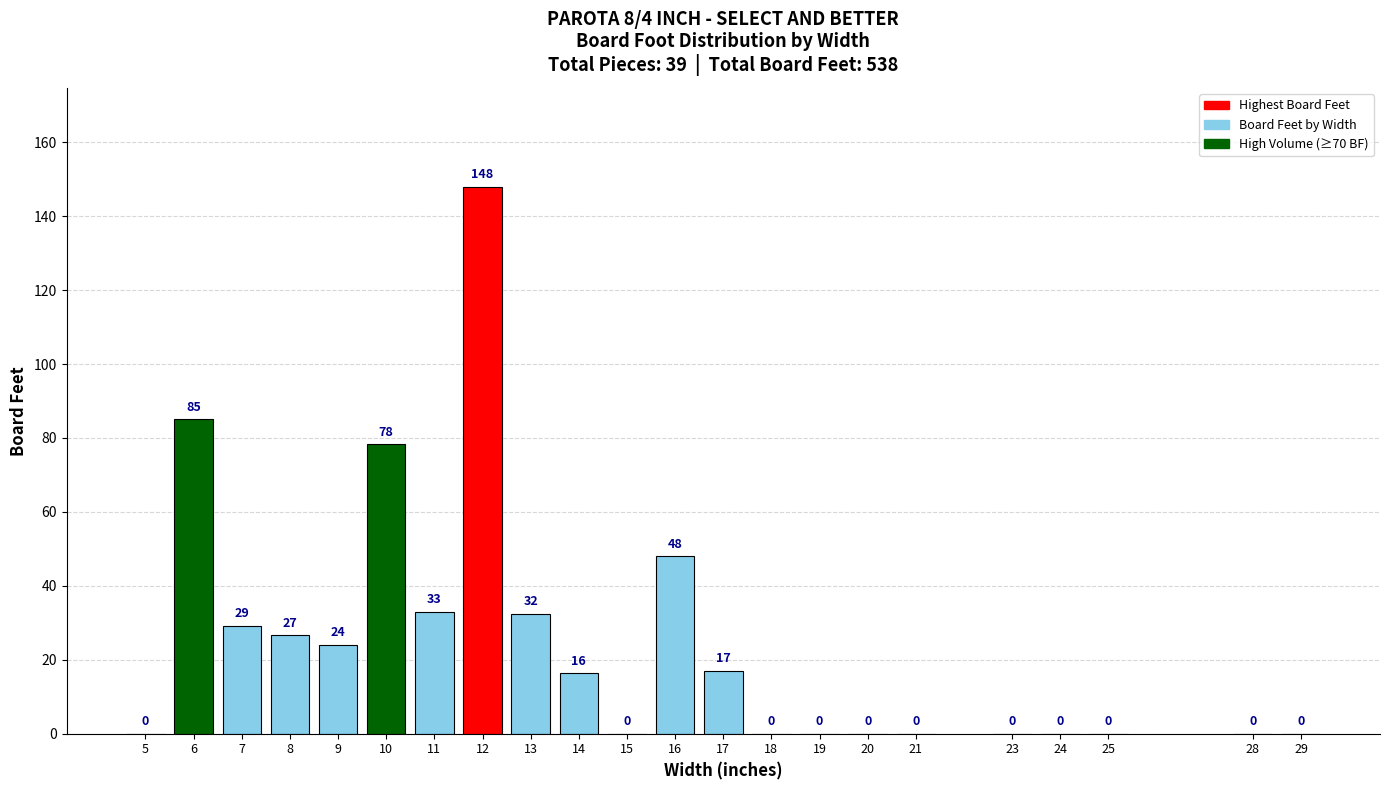

Read the value at 7.

29.2